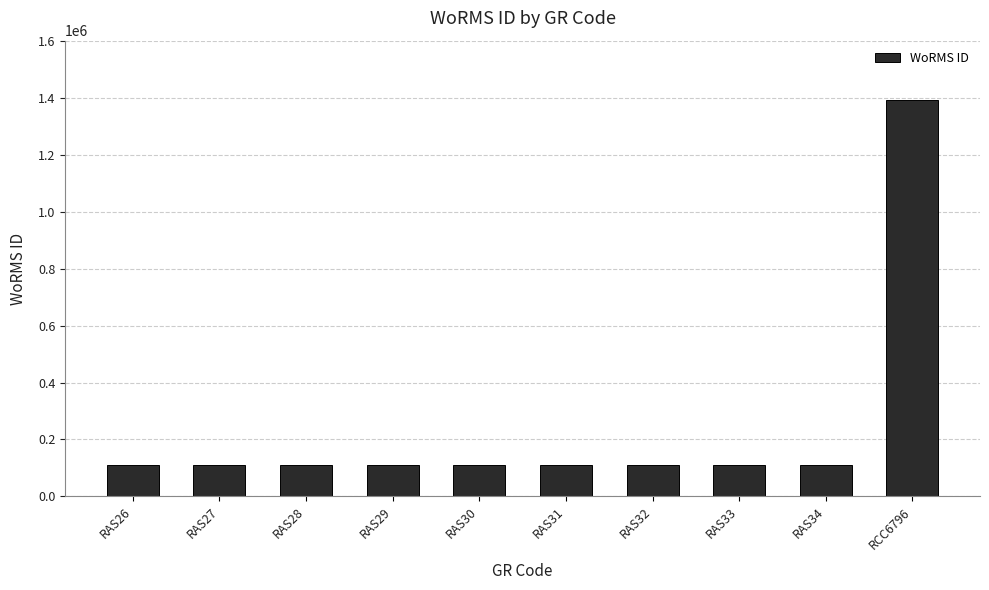

Is it true that the value at RAS33 is 111411?

True